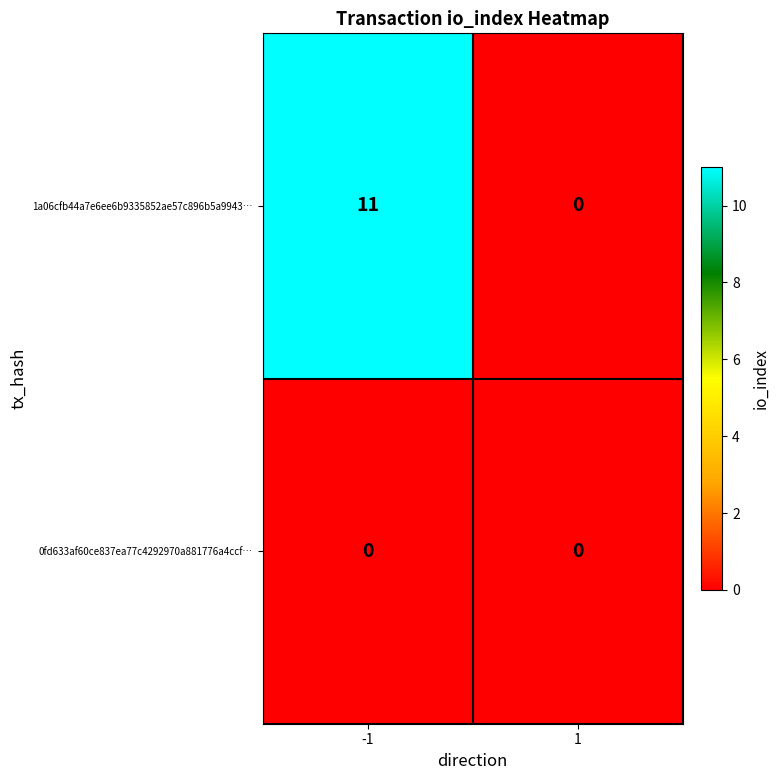

The 1a06cfb44a7e6ee6b9335852ae57c896b5a9943… series shows 5 at -1. True or false?

False